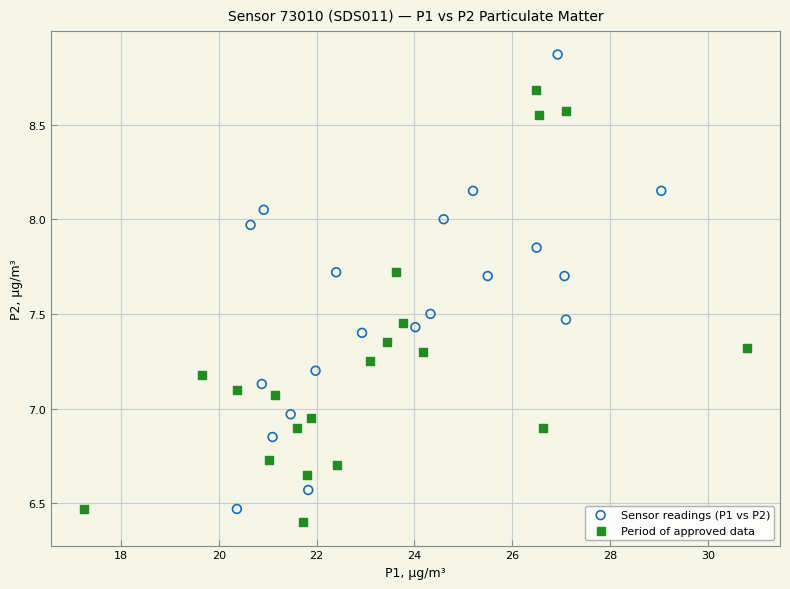

Which series contains the highest Y value?

Sensor readings (P1 vs P2)